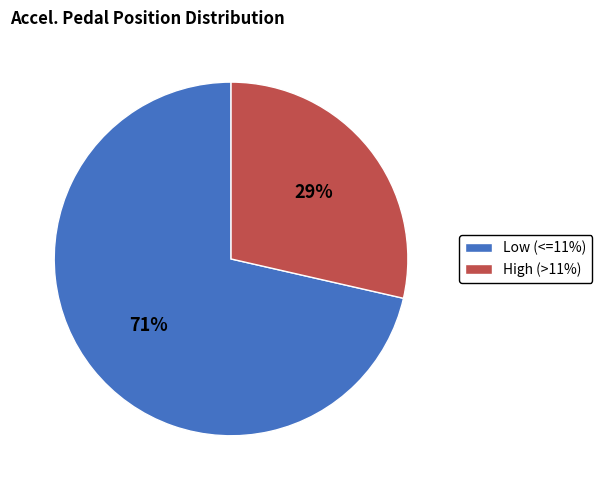

Which category accounts for the majority?

Low (<=11%)